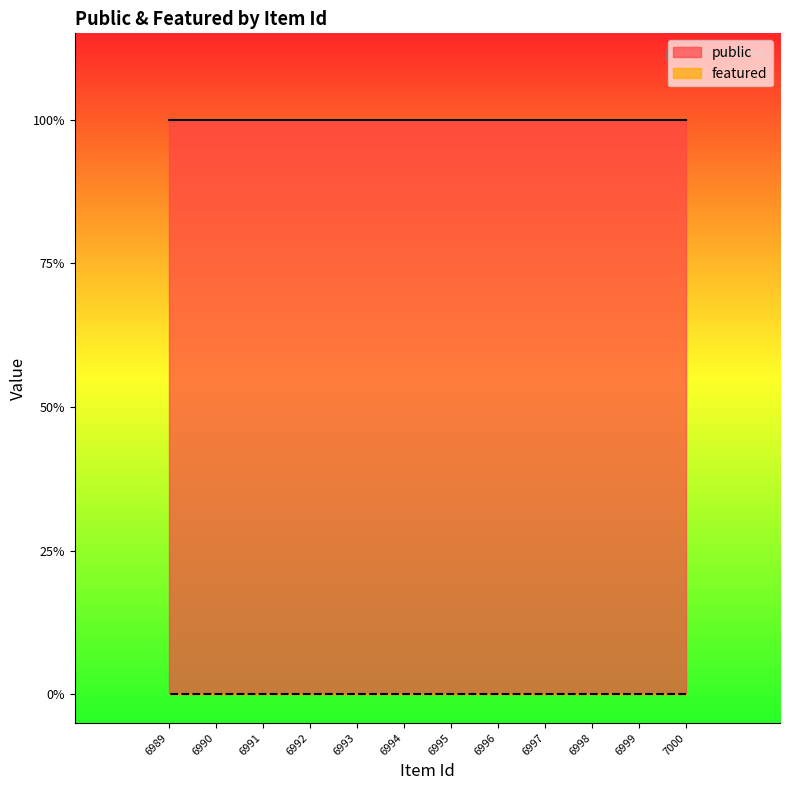

The featured series shows 0 at 6994. True or false?

True